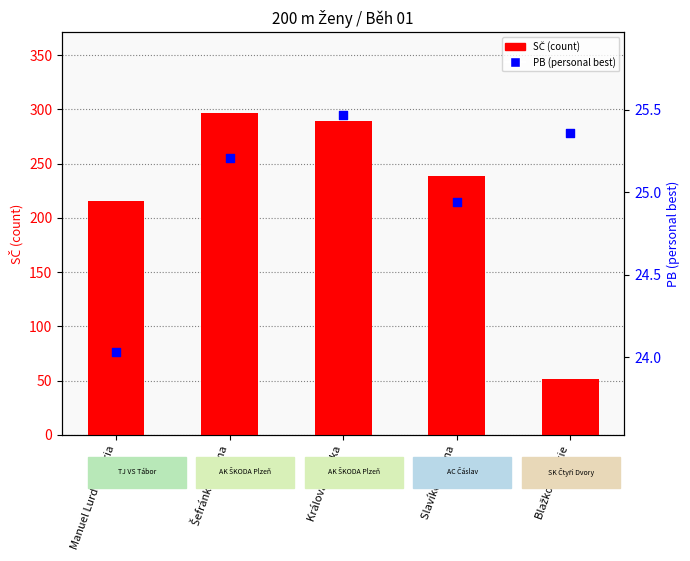

Which series contains the highest Y value?

SČ (count)